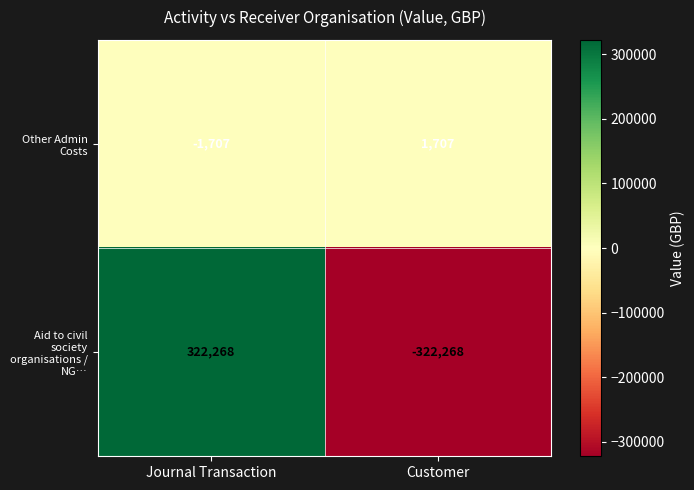

List the series in order of their peak value, lowest first.

Other Admin Costs, Aid to civil society organisations / NG…